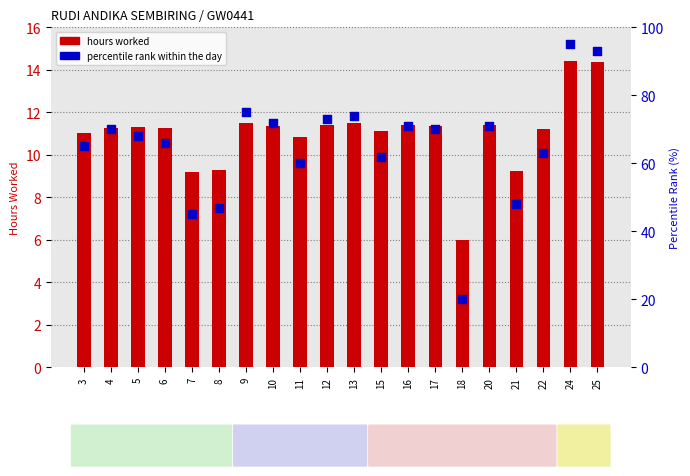

Which series has the largest total across all categories?

percentile rank